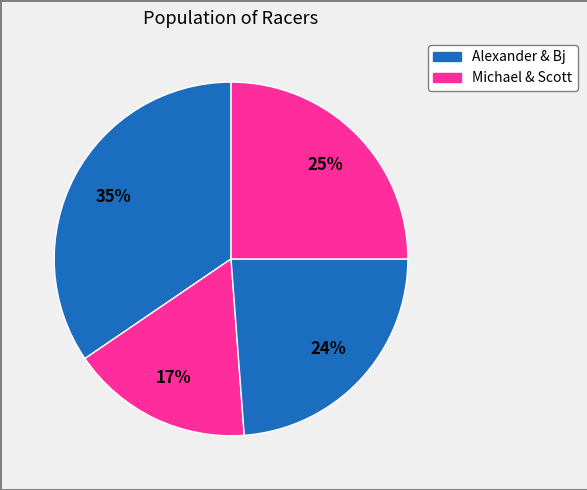

Count the number of slices in the pie.

4